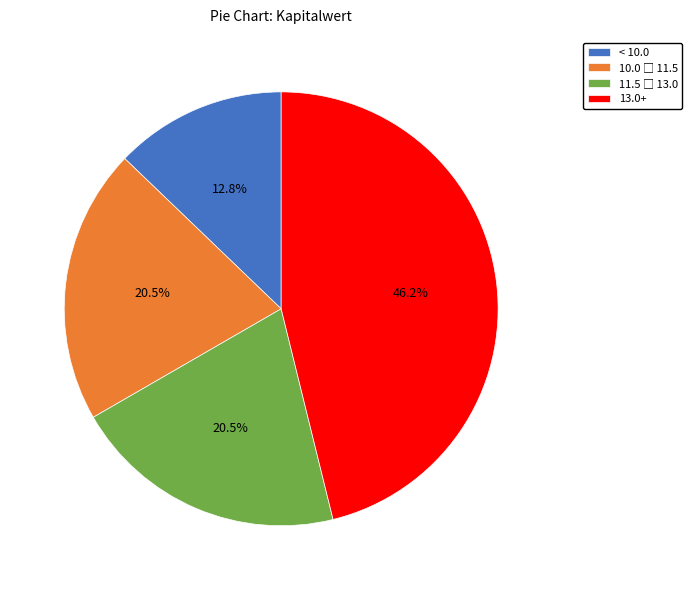

To the nearest percent, what is the average slice percentage?

25%